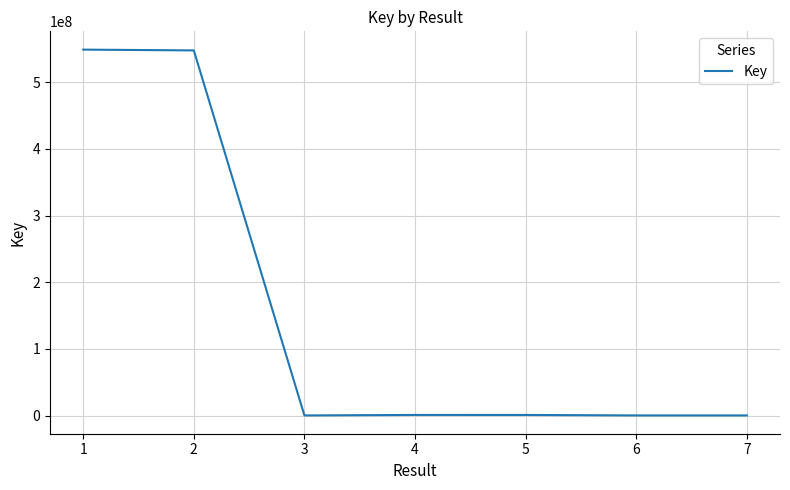

How many categories are shown in the chart?

7